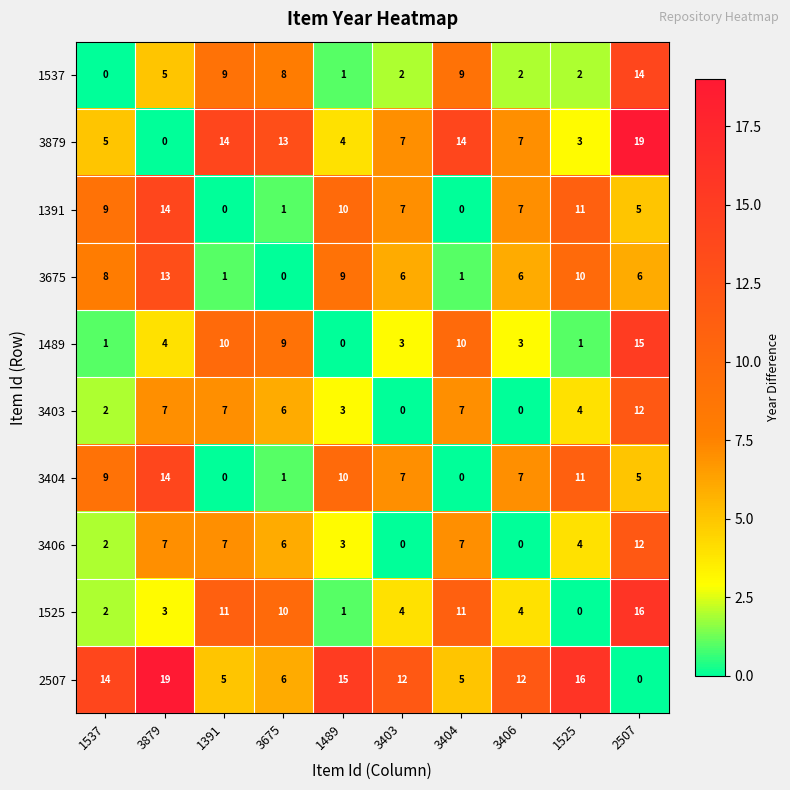

Which category has the lowest value in the 1537 series?

1537